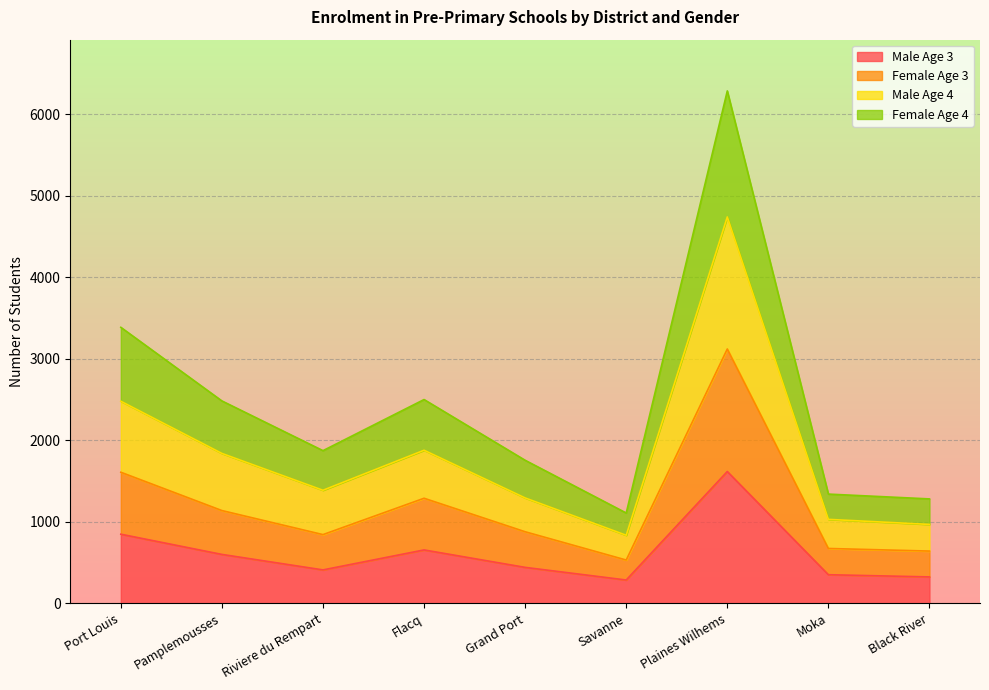

At which label does Male Age 4 reach its minimum?

Savanne